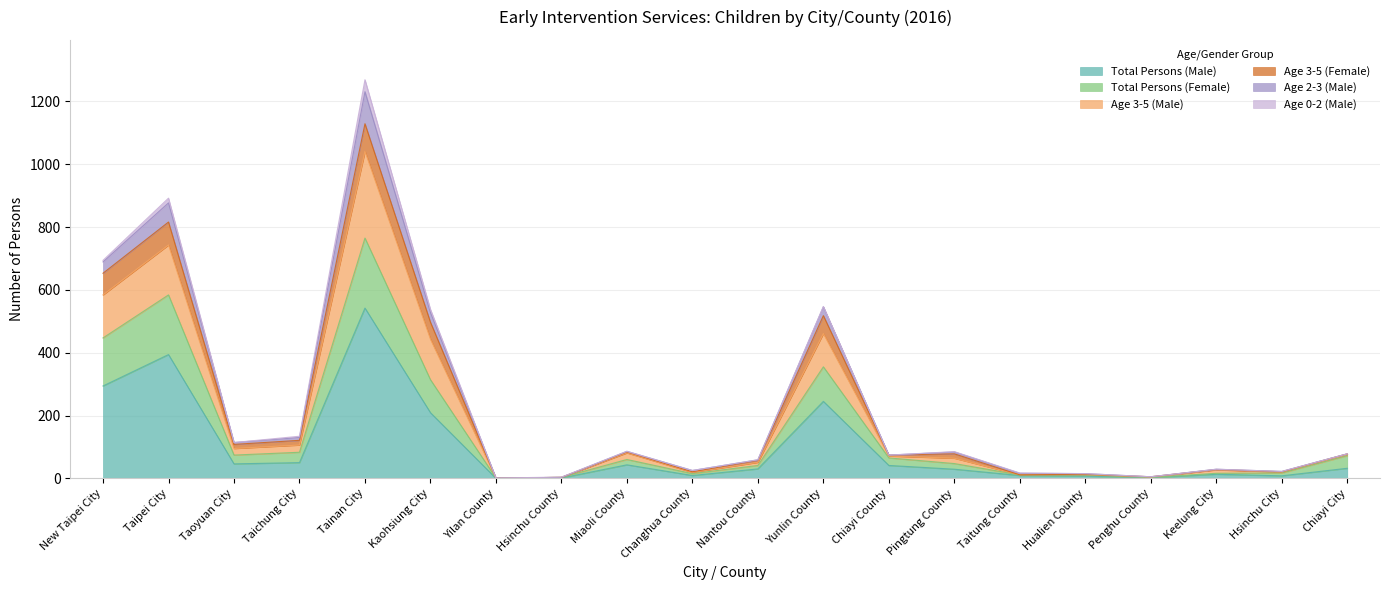

At which label does Total Persons (Male) reach its peak?

Tainan City